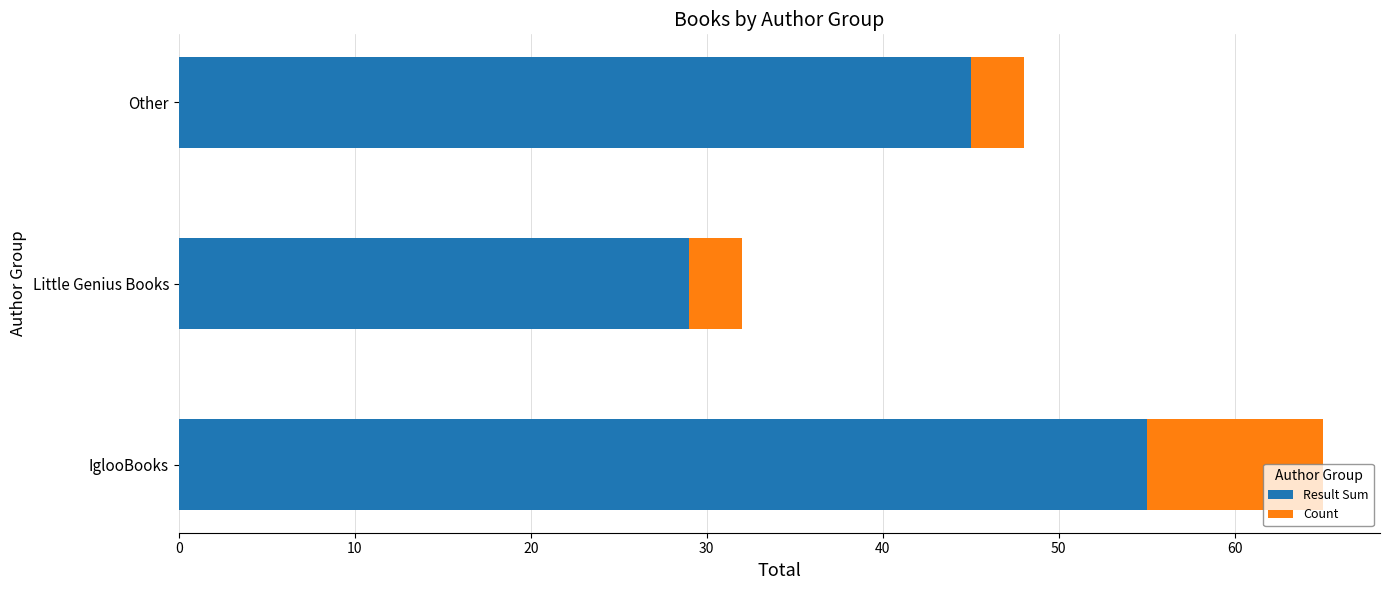

What is the sum of the Result Sum values at Other and Little Genius Books?

74